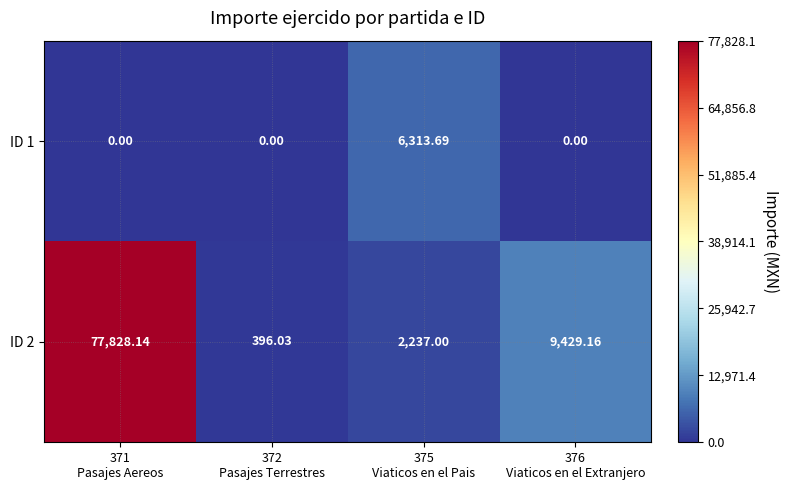

Which series has the largest range (max minus min)?

ID 2